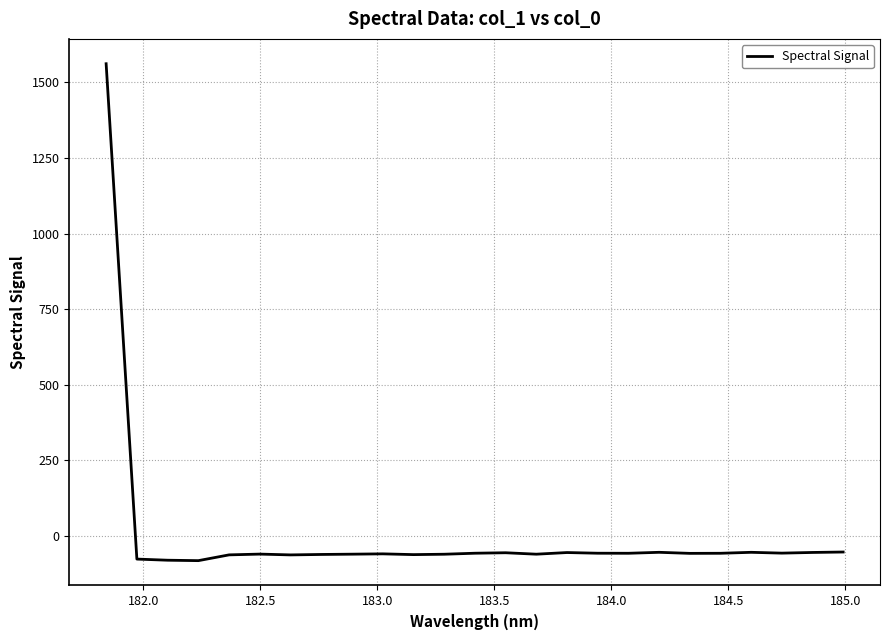

What is the greatest value displayed?

1562.0